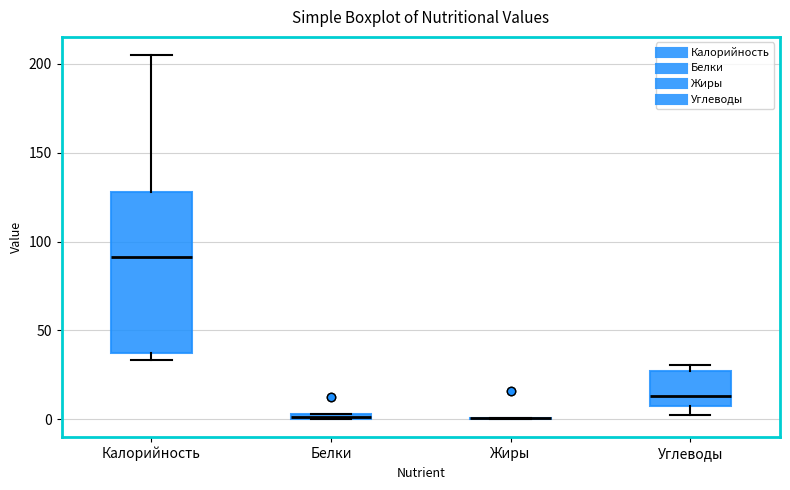

Which box is the tallest, from its lower edge to its upper edge?

Калорийность